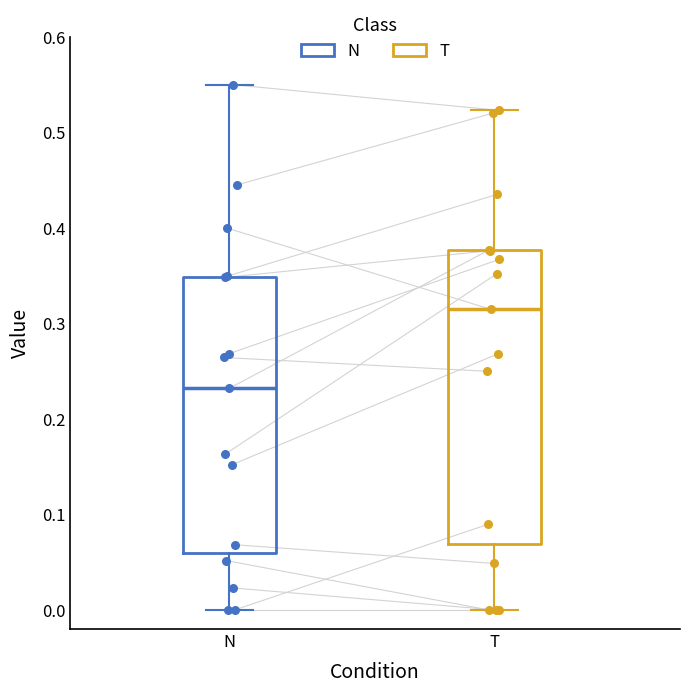

Comparing the boxes themselves (not the whiskers), which one is the tallest?

T